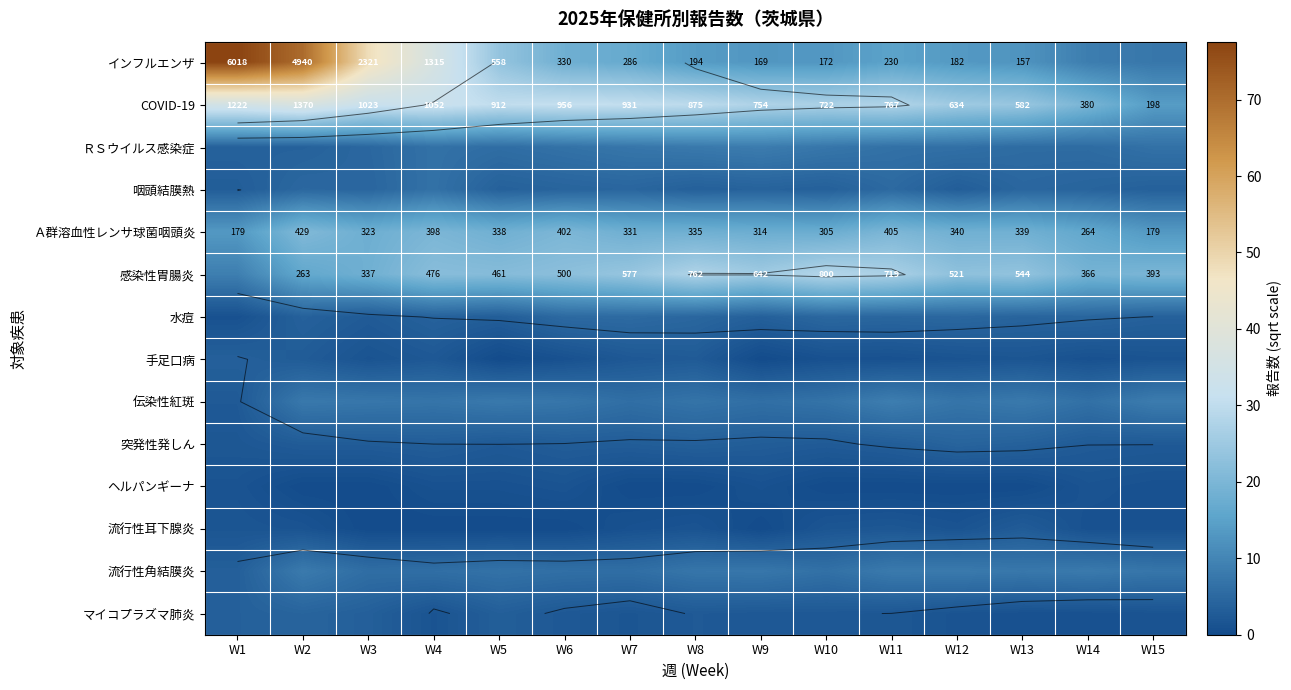

What is the sum of the Ａ群溶血性レンサ球菌咽頭炎 values at W2 and W15?

34.1